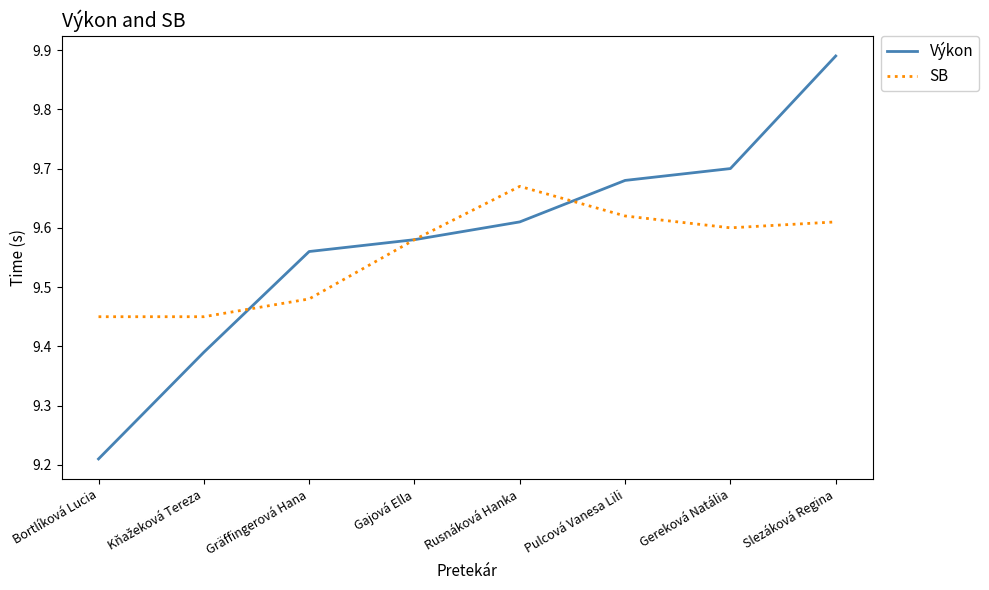

The SB series shows 14.0 at Slezáková Regina. True or false?

False